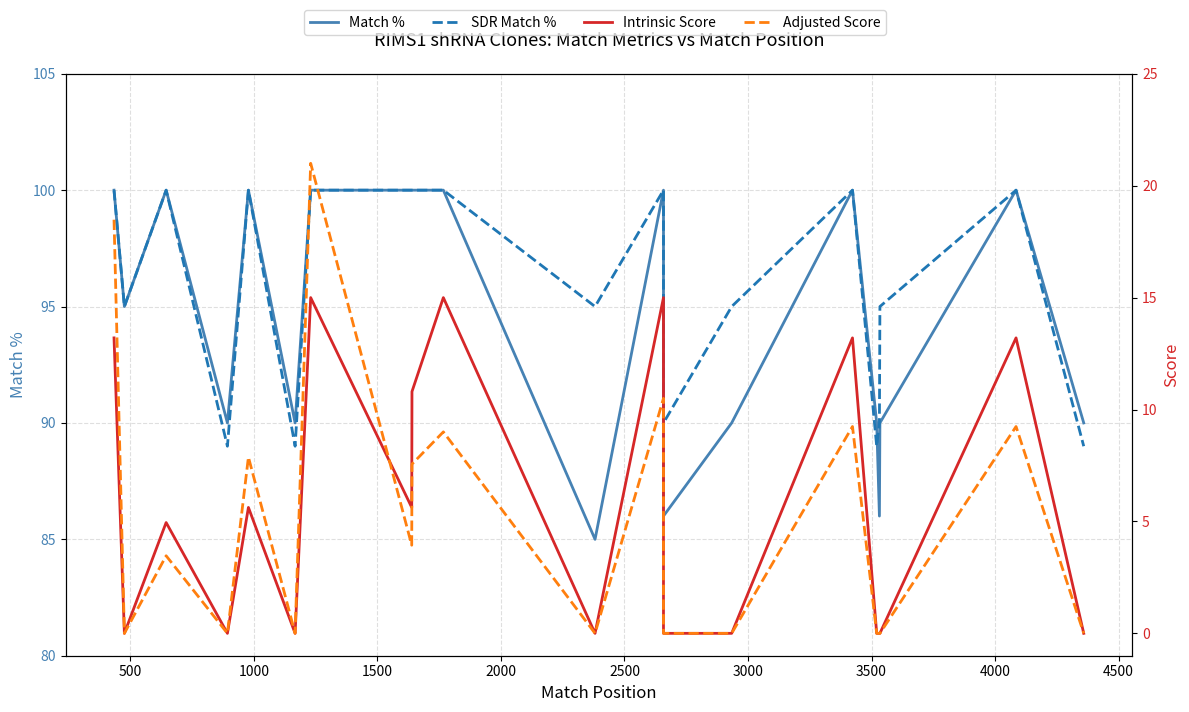

Is this an area chart (filled region under the line)?

No